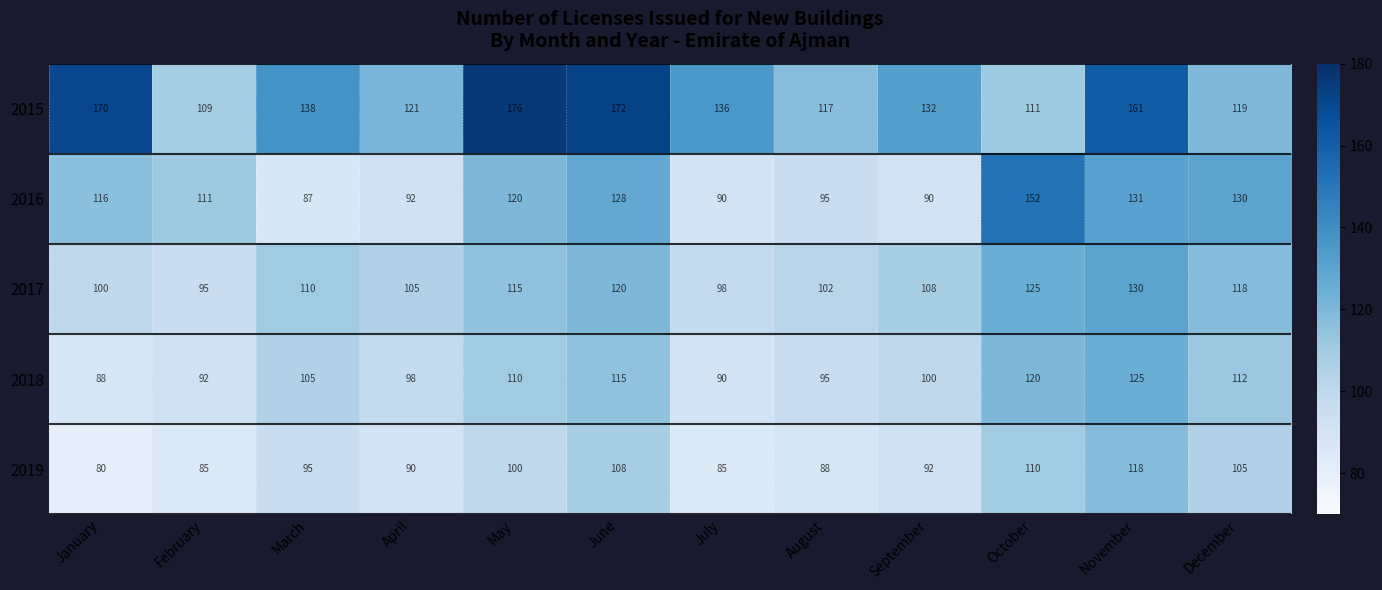

Which category has the highest value across all series?

May